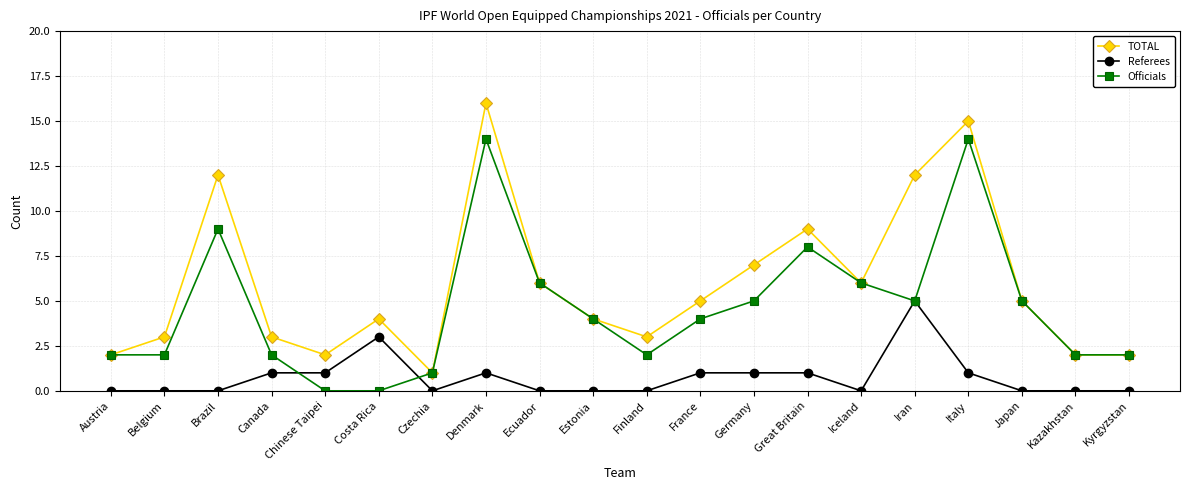

What position from the left is Austria?

1